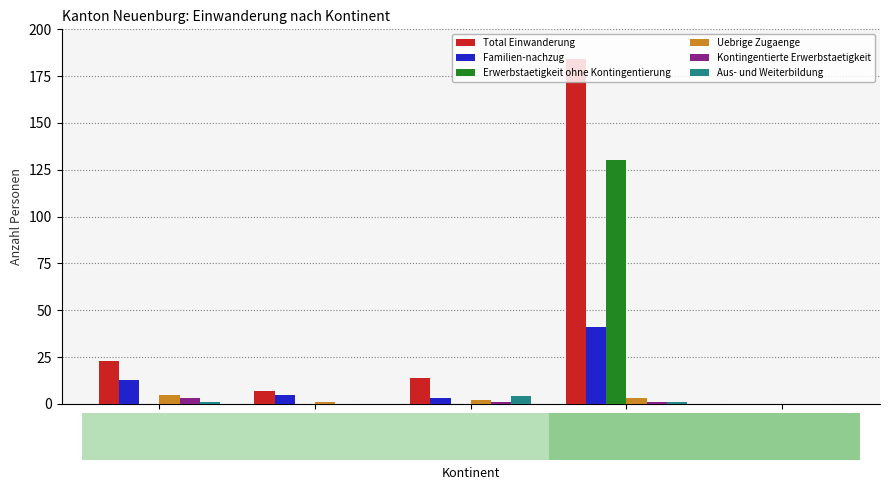

What are all the series names shown in the legend?

Total Einwanderung, Familien-nachzug, Erwerbstaetigkeit ohne Kontingentierung, Uebrige Zugaenge, Kontingentierte Erwerbstaetigkeit, Aus- und Weiterbildung